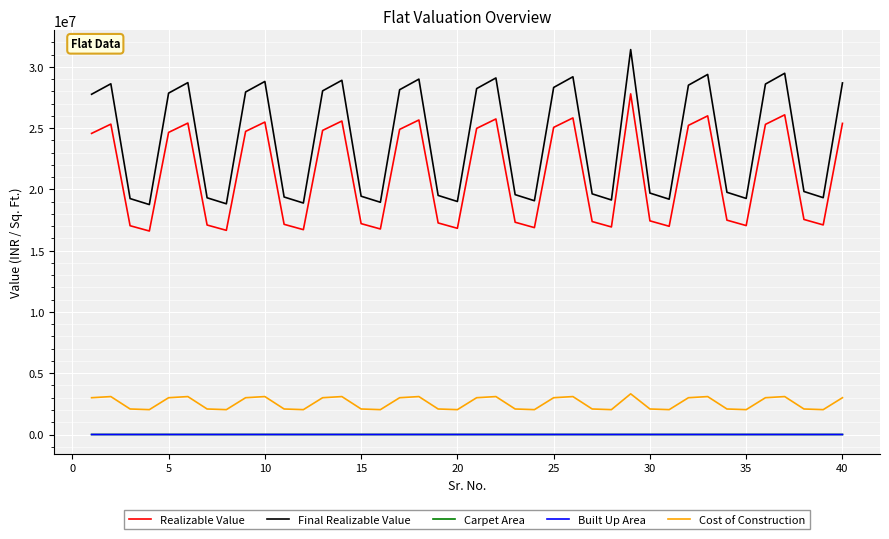

True or false: Carpet Area and Final Realizable Value cross at least once.

False